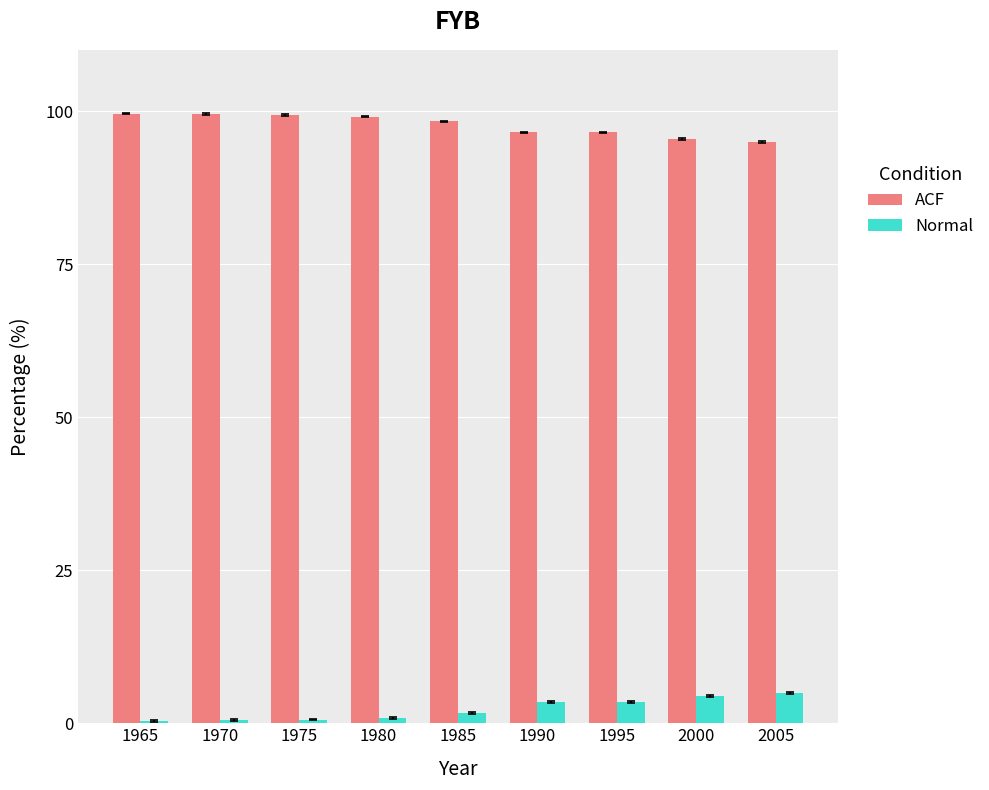

How many bars are there in each group?

2